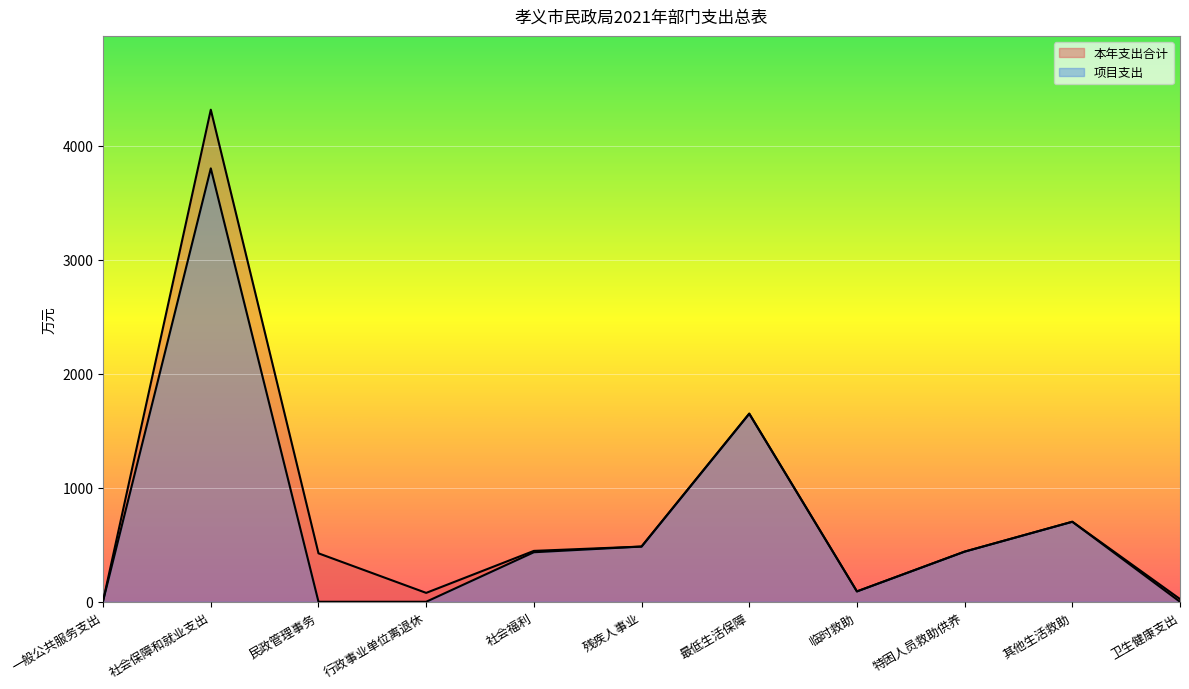

How many lines are shown in the chart?

2